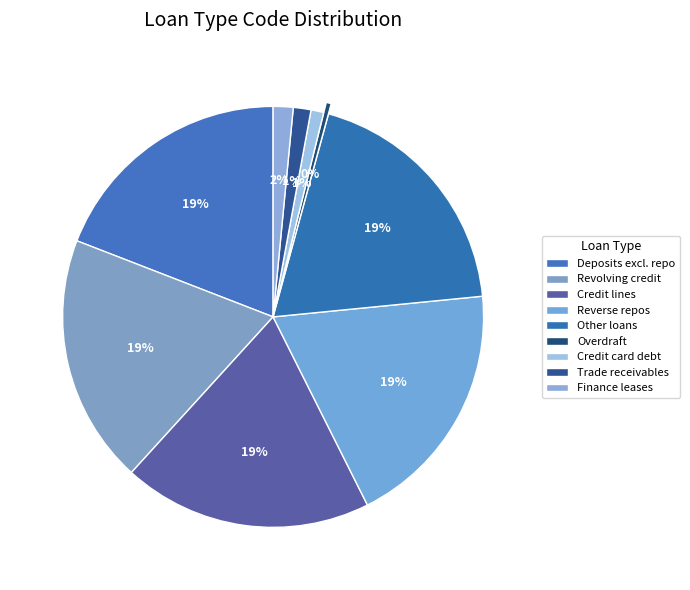

Count the number of slices in the pie.

9